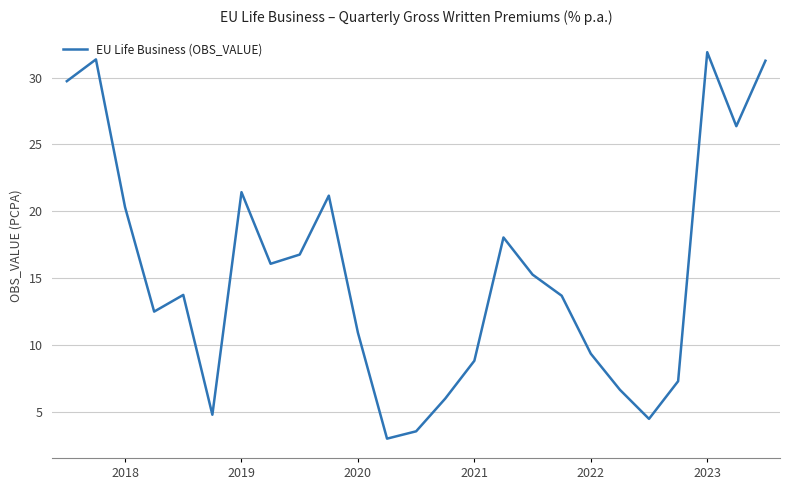

What is the greatest value displayed?

31.9